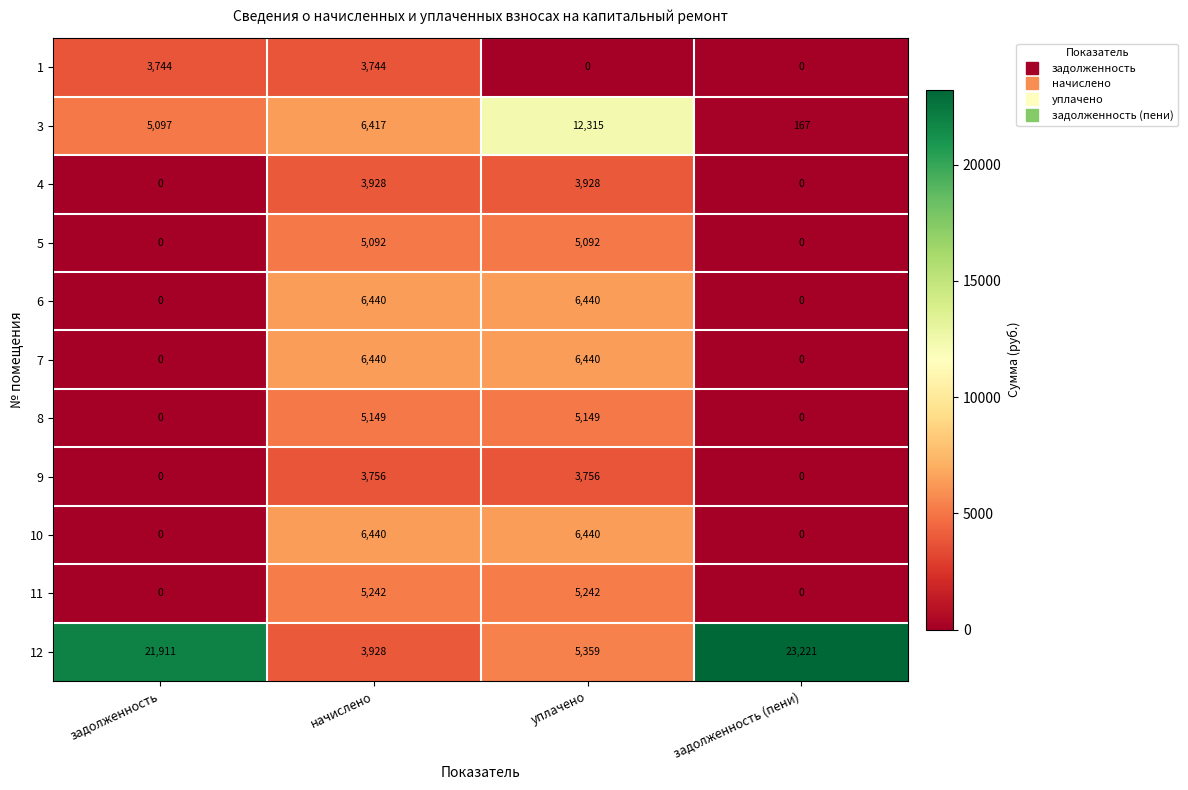

Which series changed the most between начислено and задолженность (пени)?

12